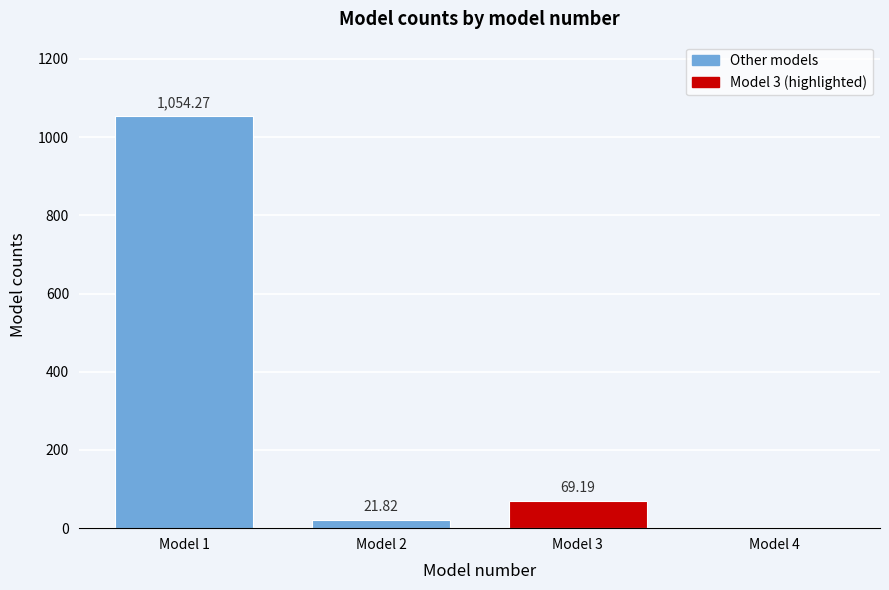

What is the sum of the values at Model 1 and Model 4?

1054.3